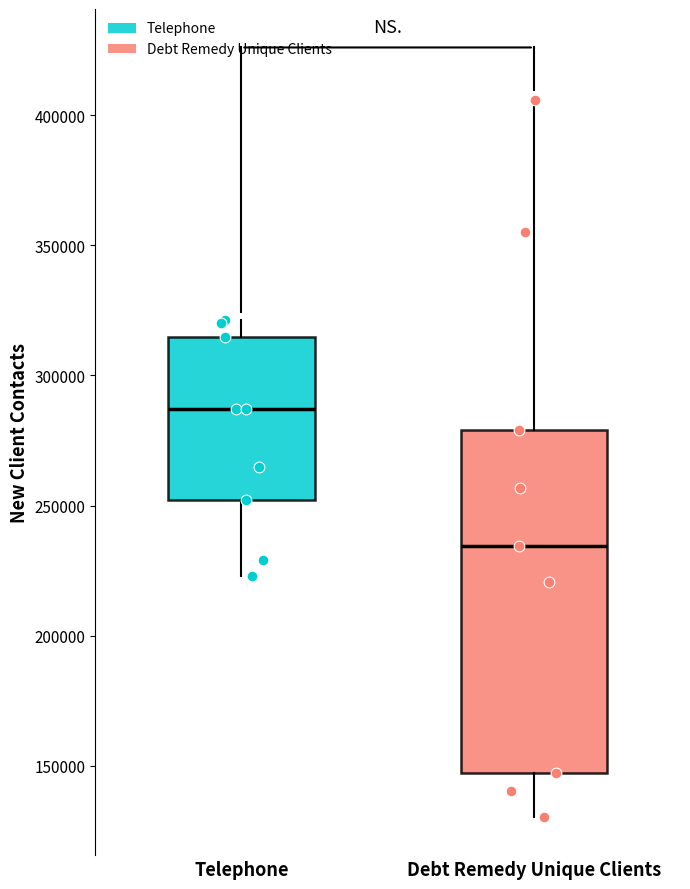

Which box is the tallest, from its lower edge to its upper edge?

Debt Remedy Unique Clients